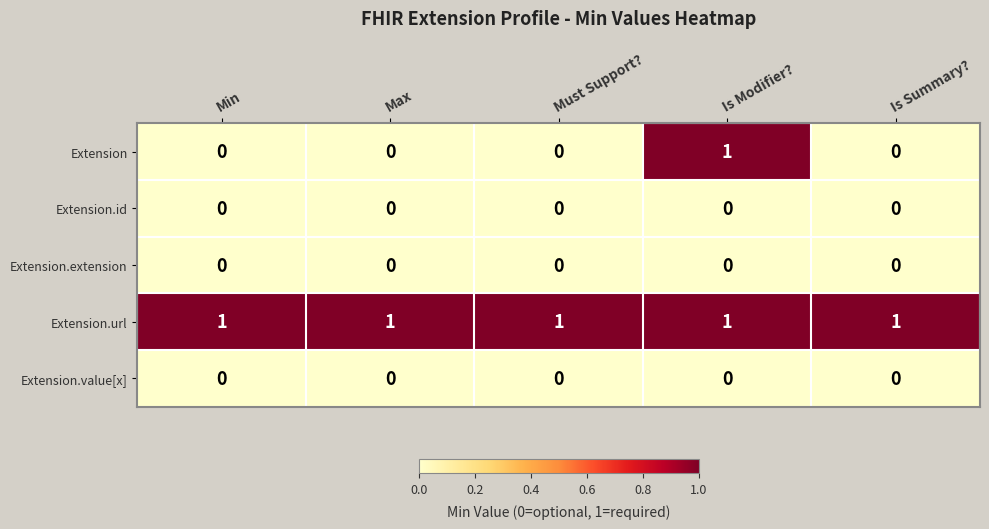

At which category is the sum across all series the highest?

Is Modifier?